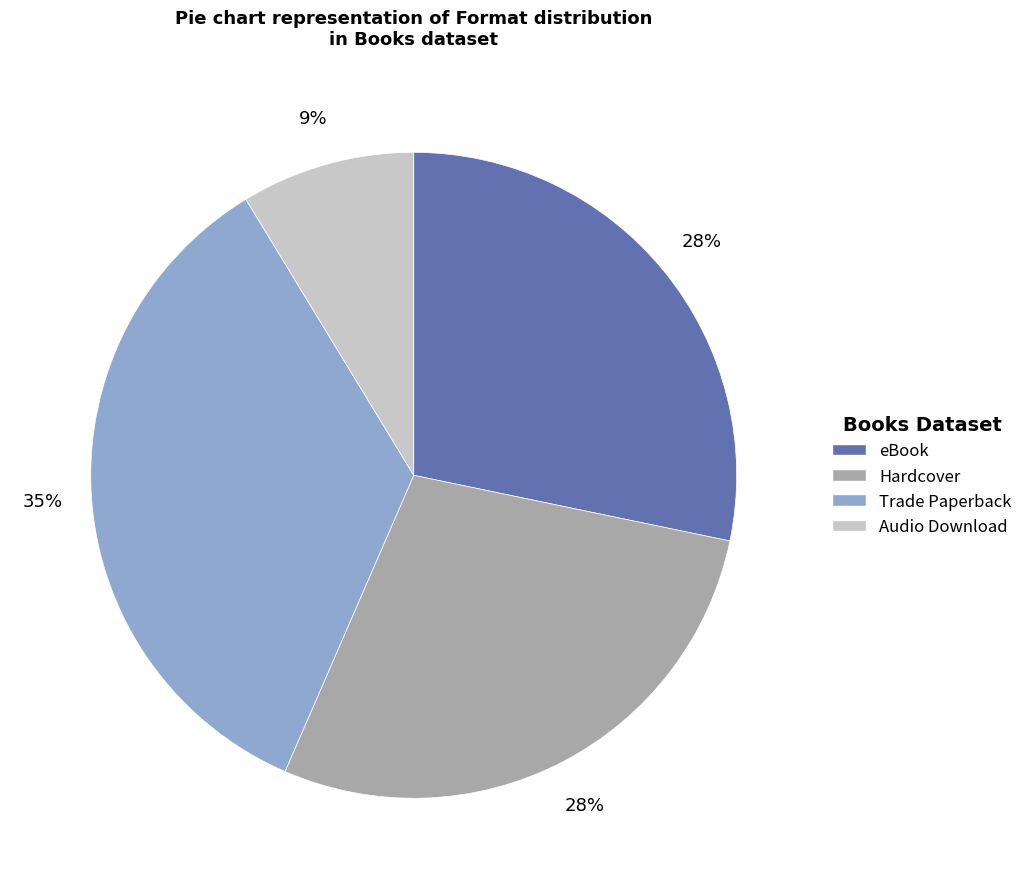

True or false: Audio Download accounts for 1% of the total.

False